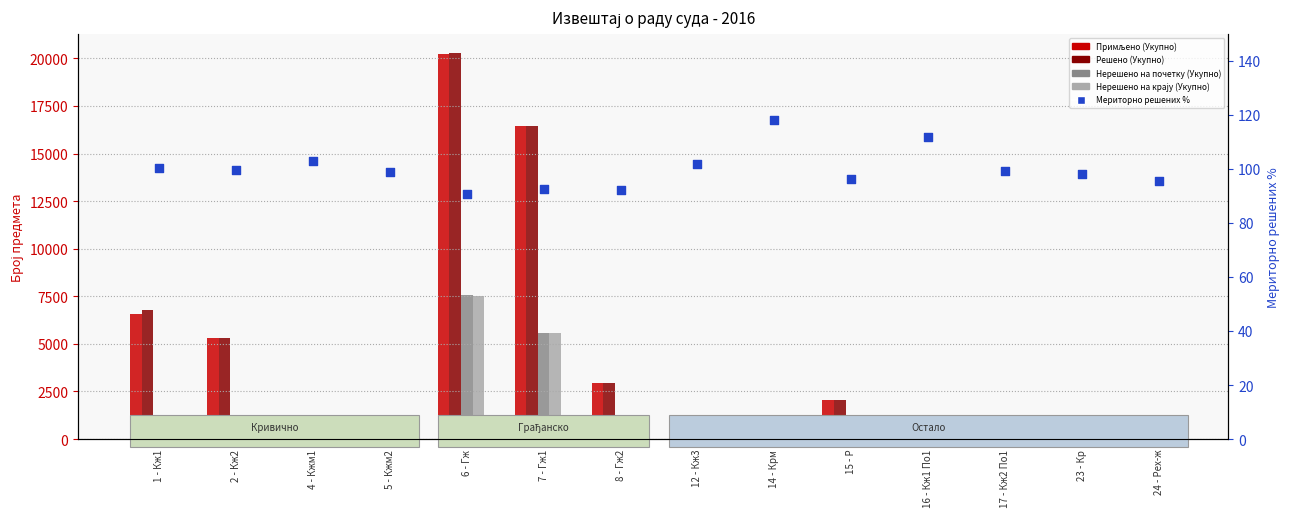

Which series contains the lowest Y value?

Нерешено на крају (Укупно)